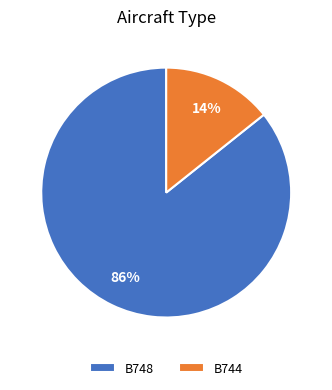

Is there any slice that represents more than half of the pie?

Yes